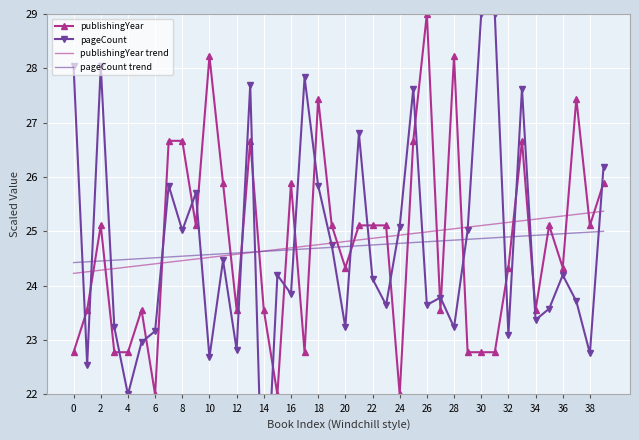

What is the highest value of the pageCount trend series?

25.0